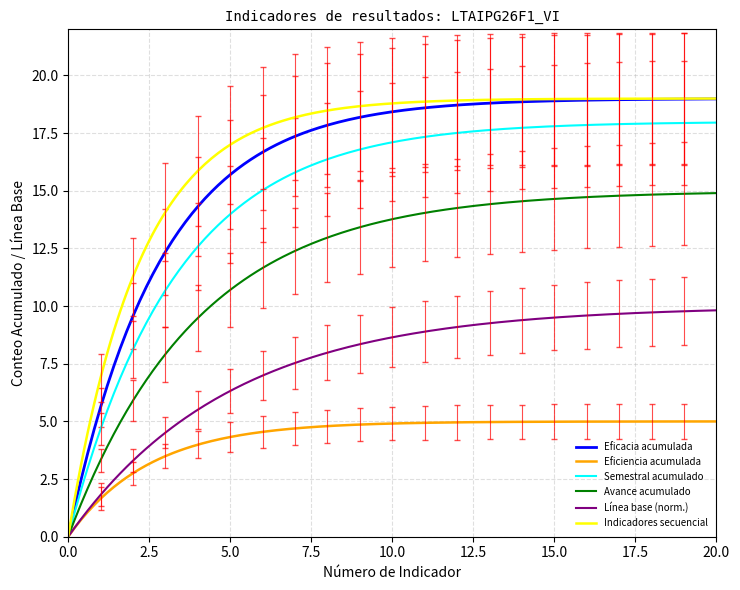

Does the chart have visible grid lines?

Yes